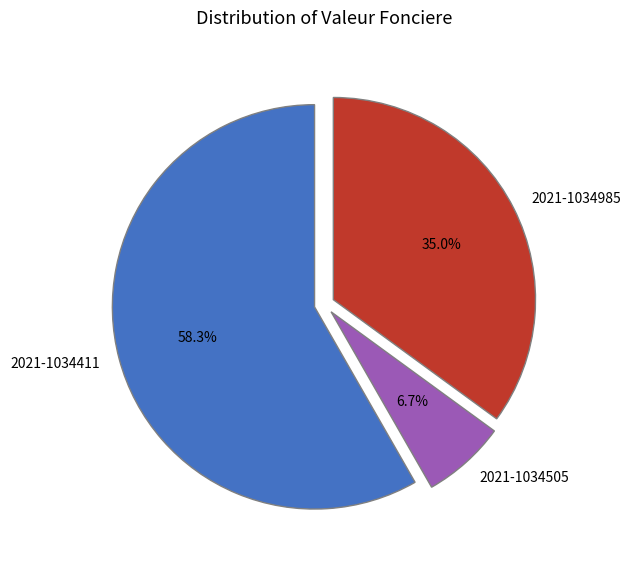

How many segments does this pie chart have?

3